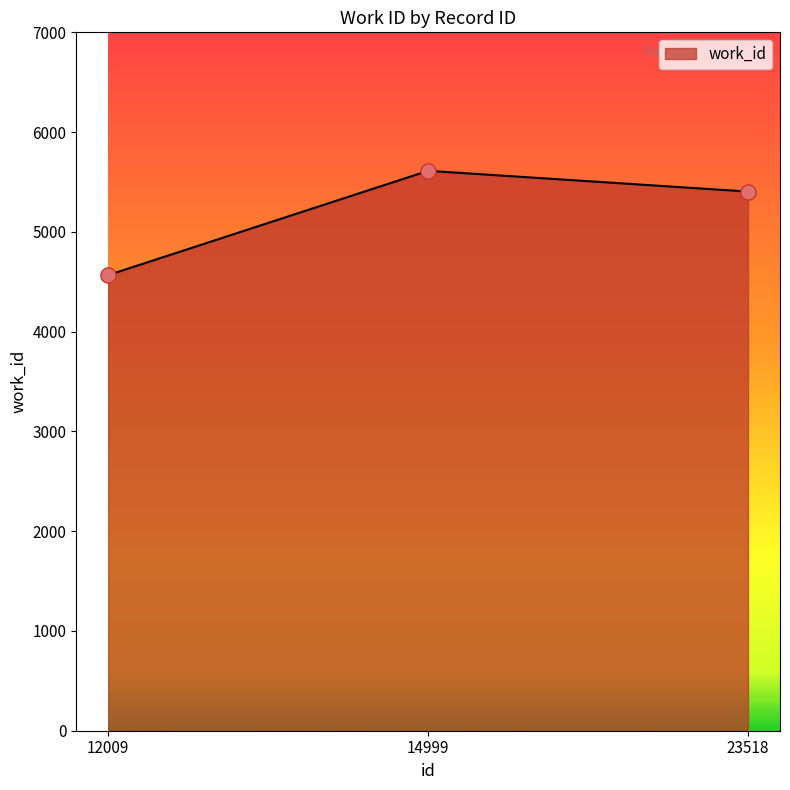

Which has a higher value, 23518 or 12009?

23518